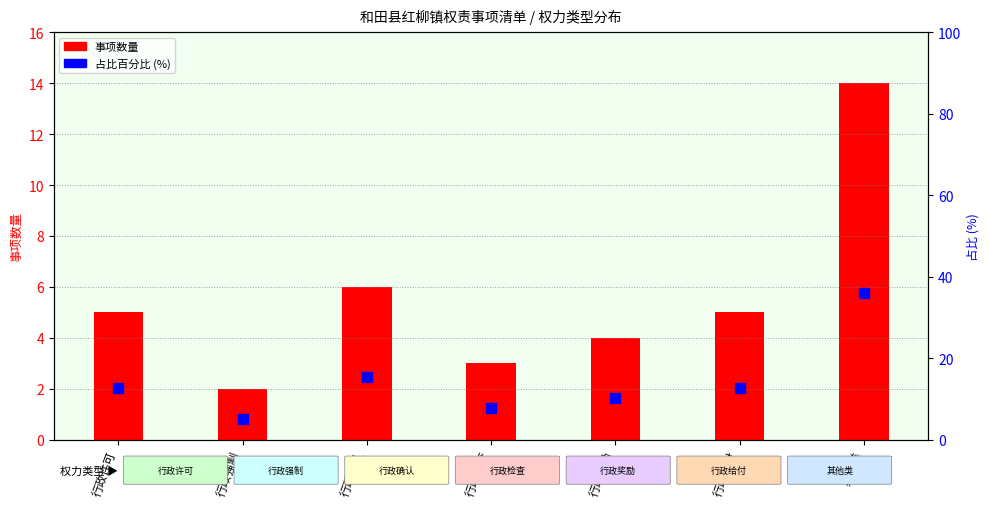

At which category is the sum across all series the highest?

其他类